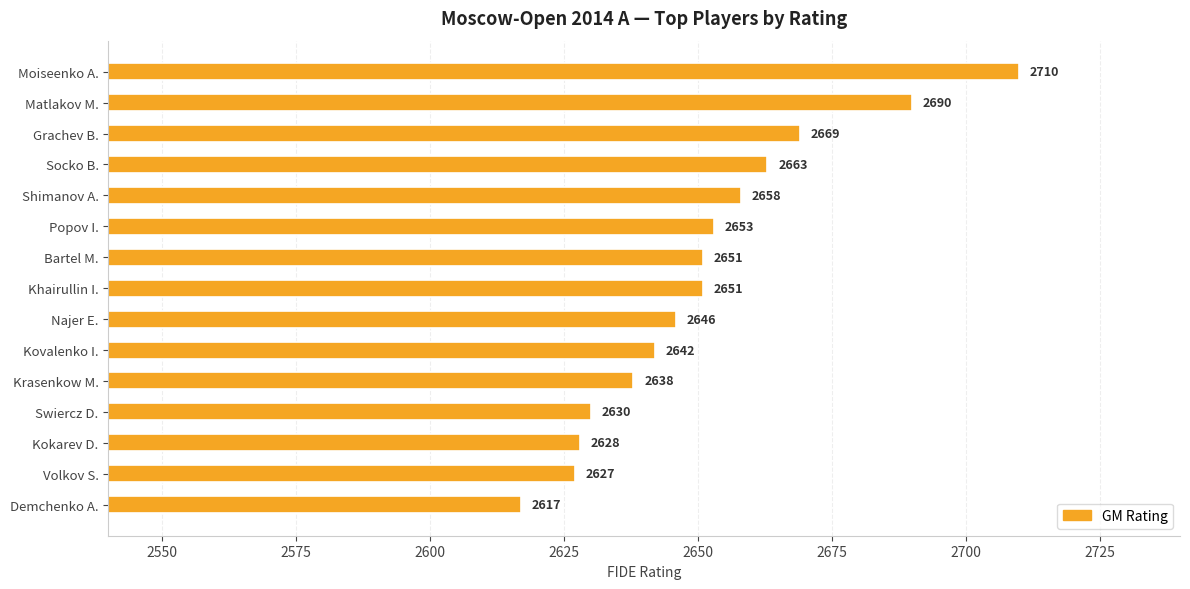

What is the ratio of the value at Kovalenko I. to the value at Bartel M.?

1.0